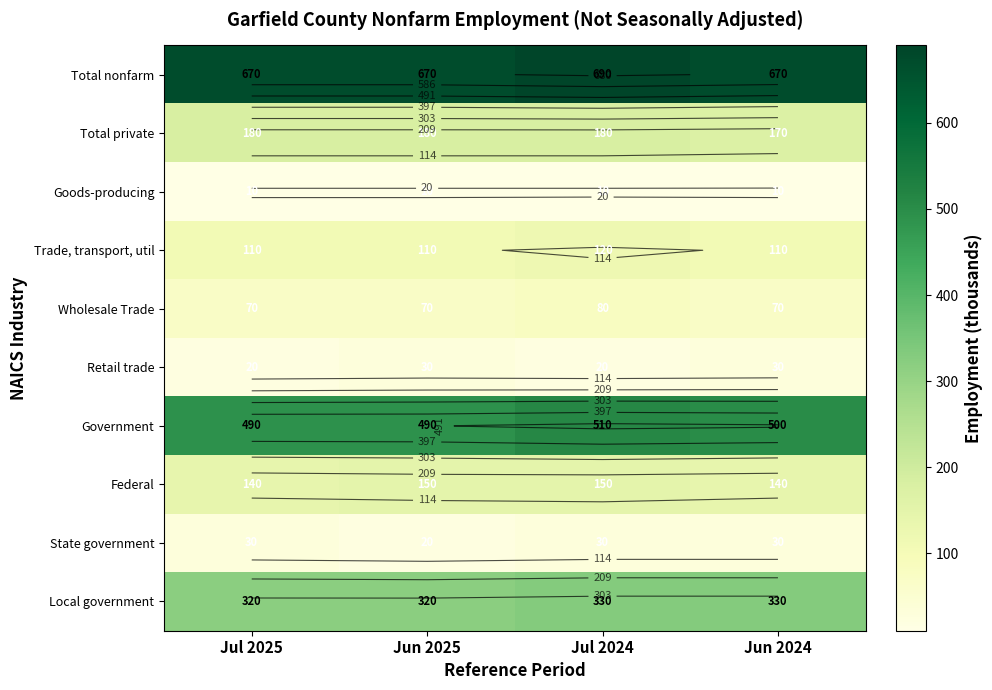

At how many categories does at least one series exceed 641?

4